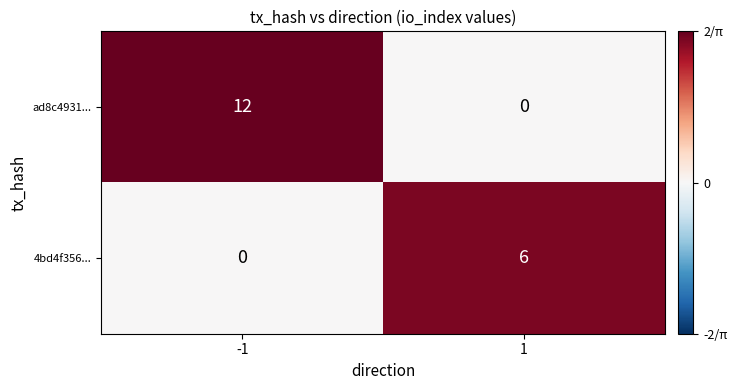

What is the sum of the ad8c4931... values at 1 and -1?

12